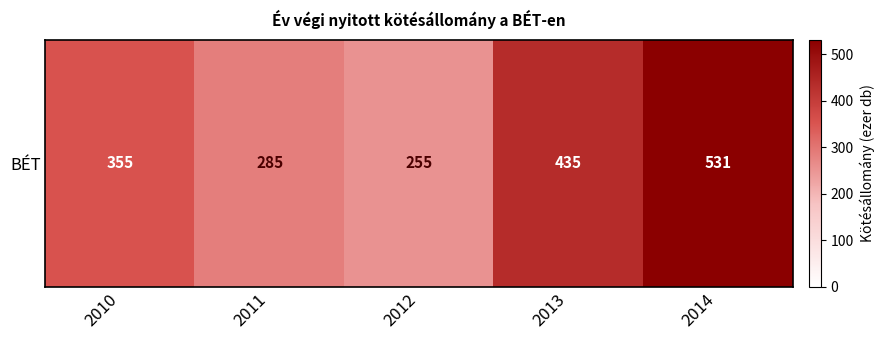

Which has a higher value, 2011 or 2013?

2013